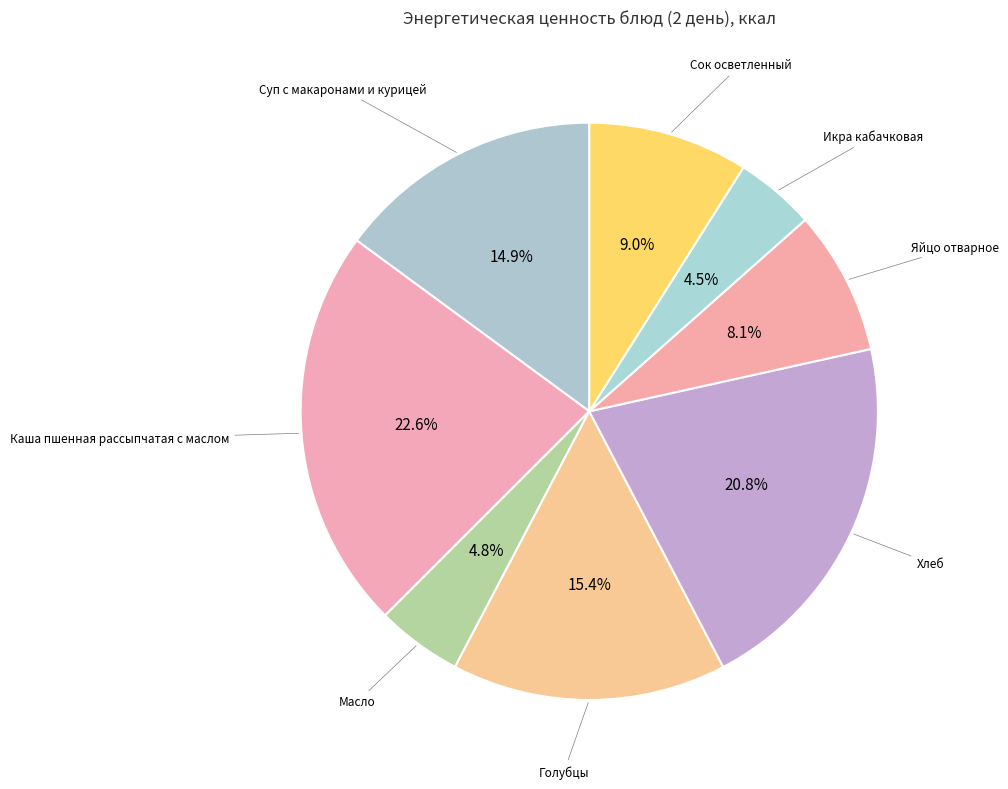

How many slices are in this pie chart?

8